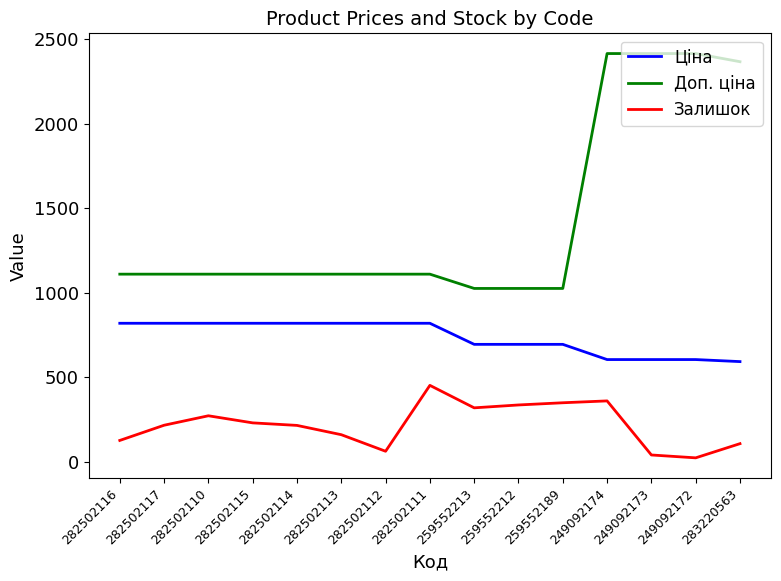

Is it true that Залишок equals 318.0 at 259552213?

True